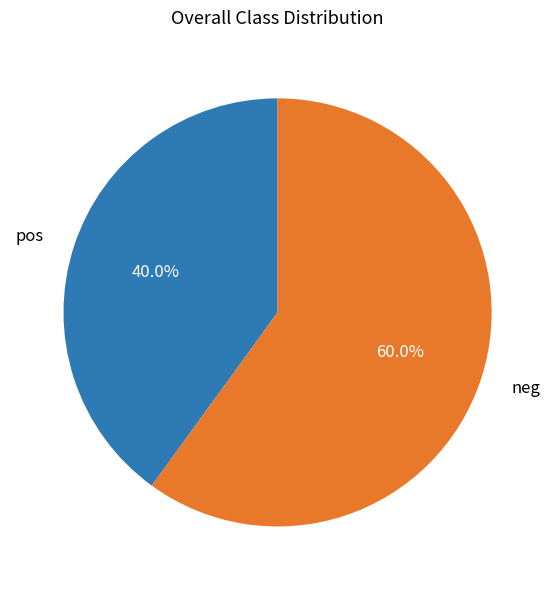

Does any single category account for the majority?

Yes